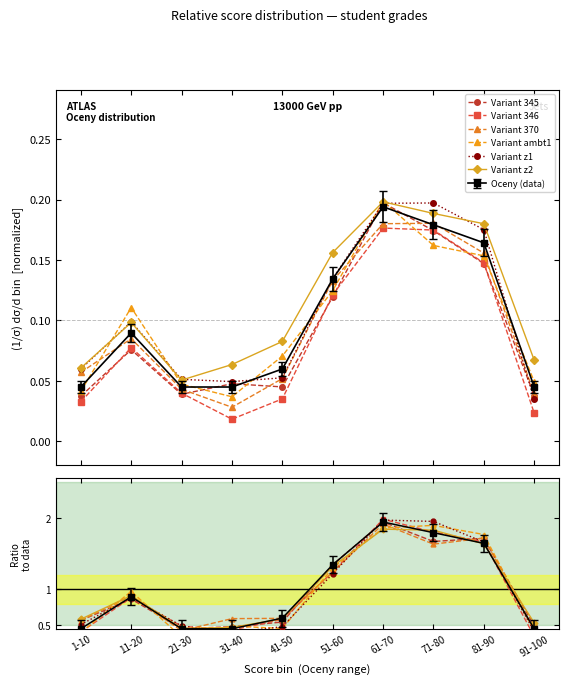

True or false: Variant ambt1 and Variant 370 intersect in this chart.

True